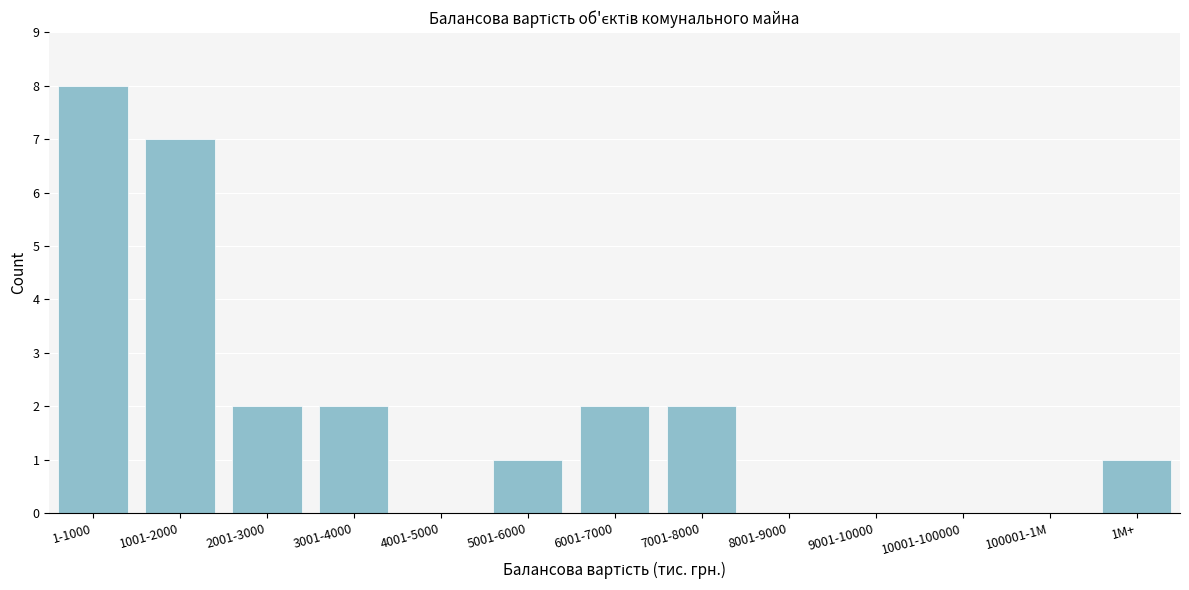

Reading left to right, list all the values displayed in this chart.

1-1000=8	1001-2000=7	2001-3000=2	3001-4000=2	4001-5000=0	5001-6000=1	6001-7000=2	7001-8000=2	8001-9000=0	9001-10000=0	10001-100000=0	100001-1M=0	1M+=1